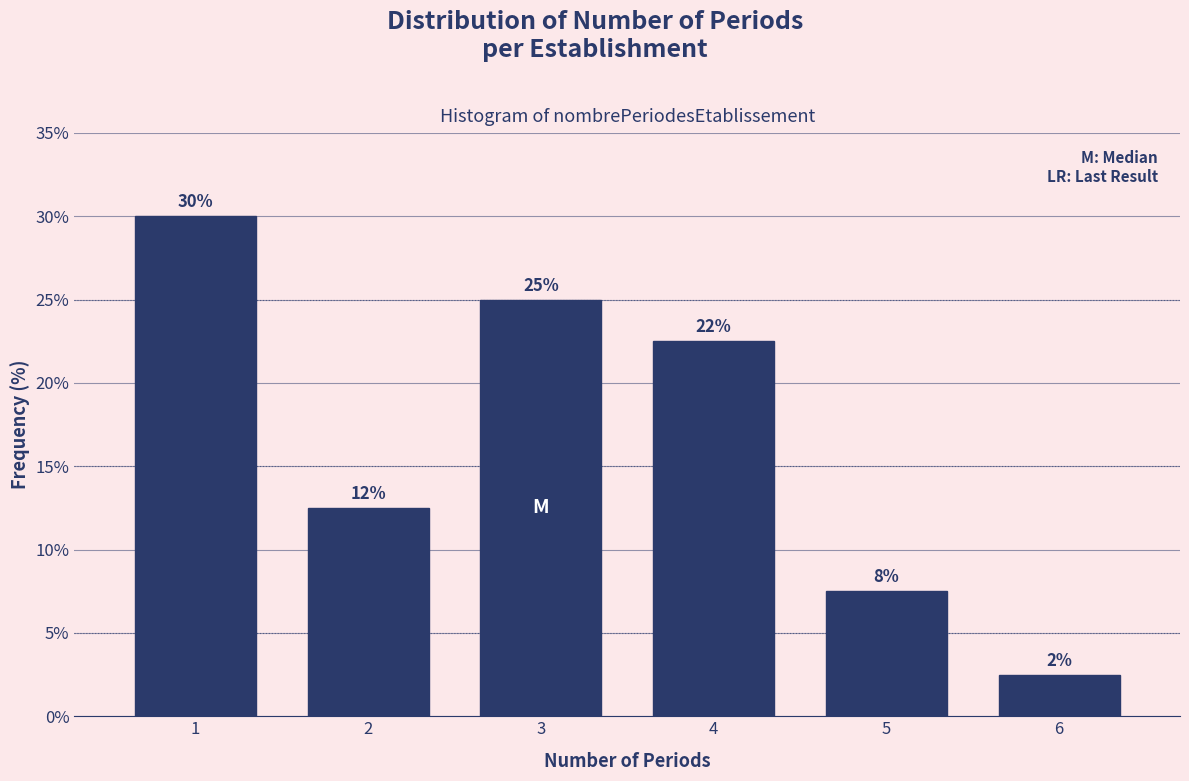

How many bars are there in total?

6